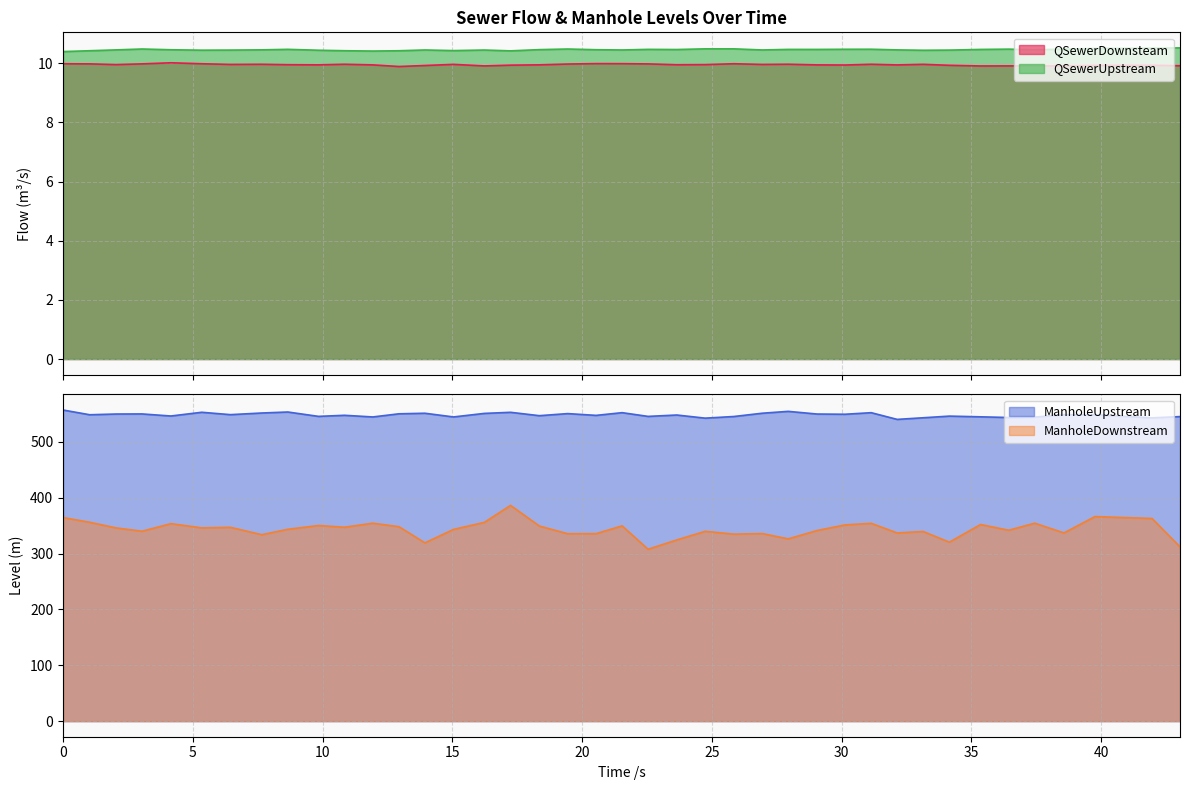

The ManholeDownstream series shows 356.2 at 1.025. True or false?

True